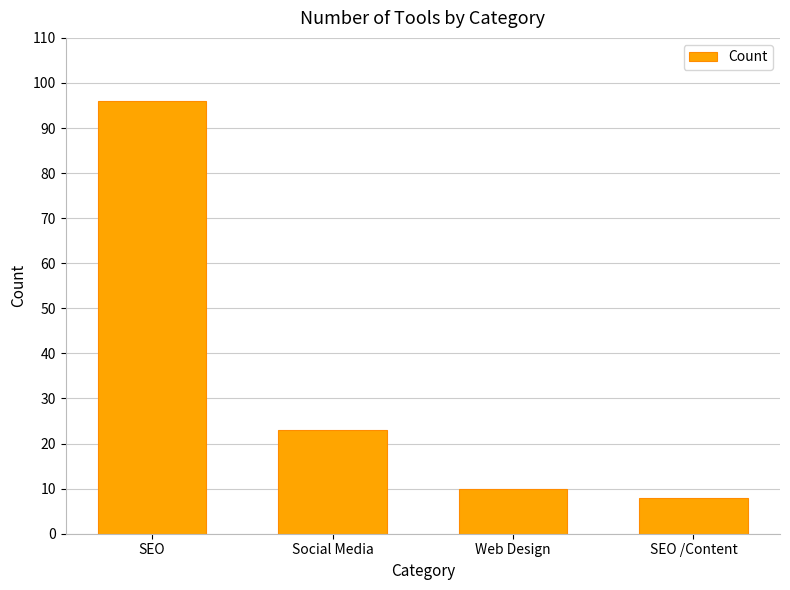

How many values are below 23?

2